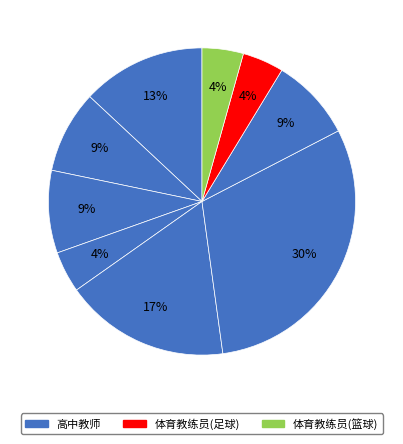

How many segments does this pie chart have?

9